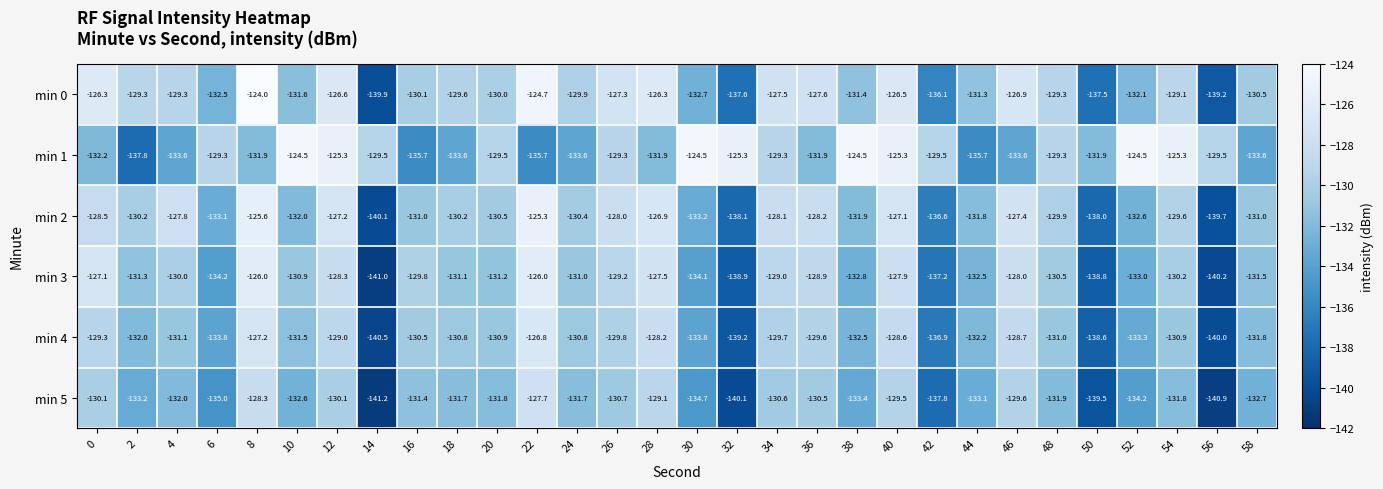

What is the difference between the maximum and minimum values in the min 4 series?

13.7